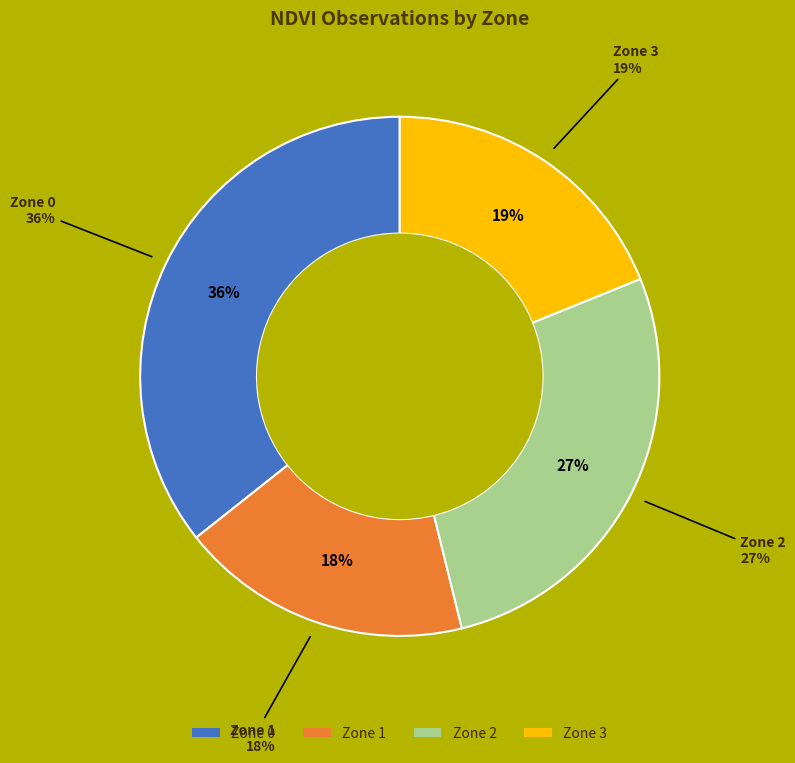

To the nearest percent, what portion does 3 represent?

19%